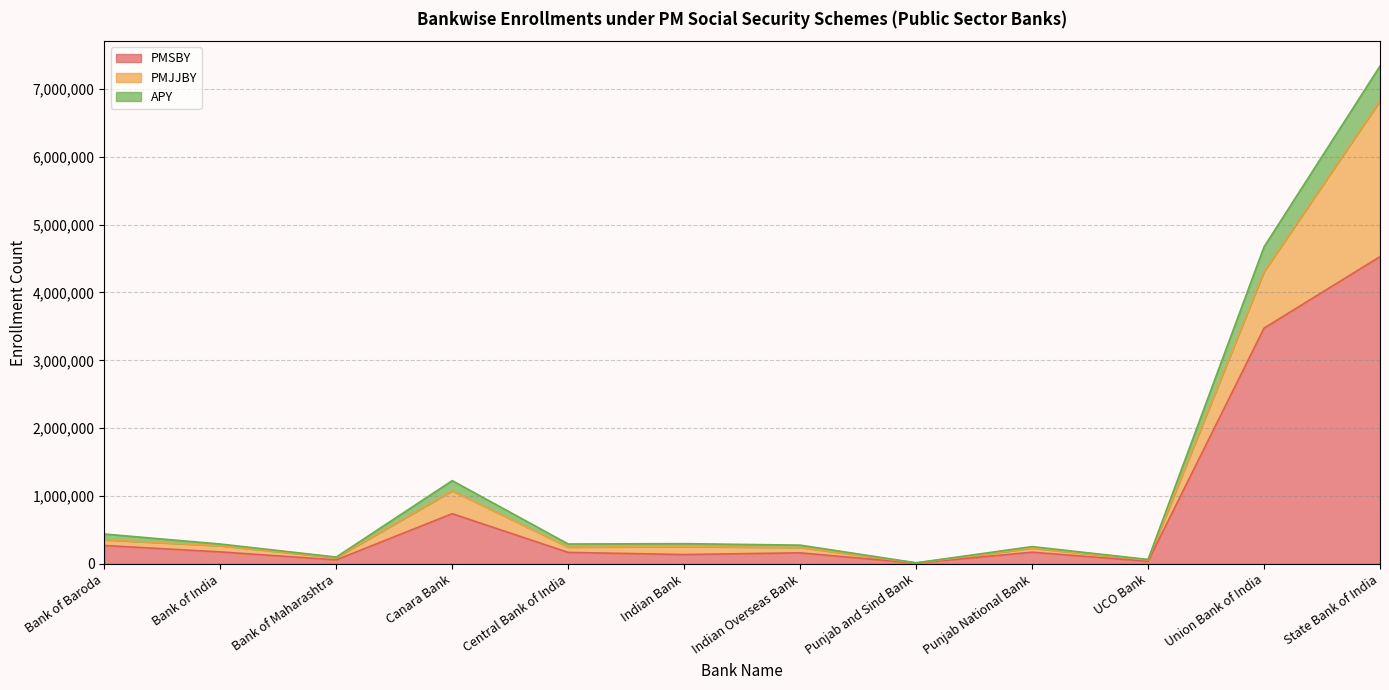

At which label is PMSBY closest to 2268845?

Union Bank of India